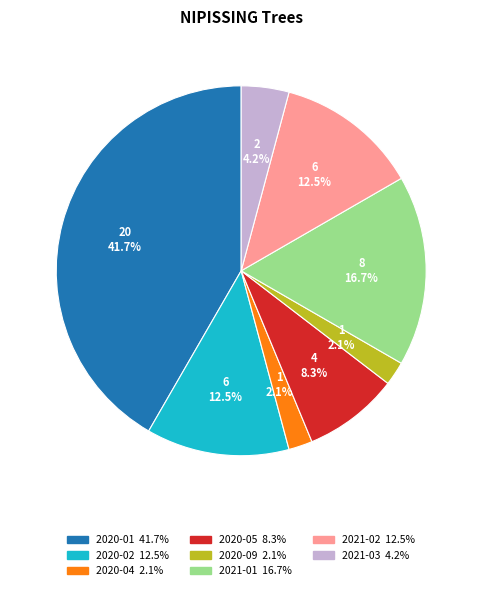

Is there any slice that represents more than half of the pie?

No